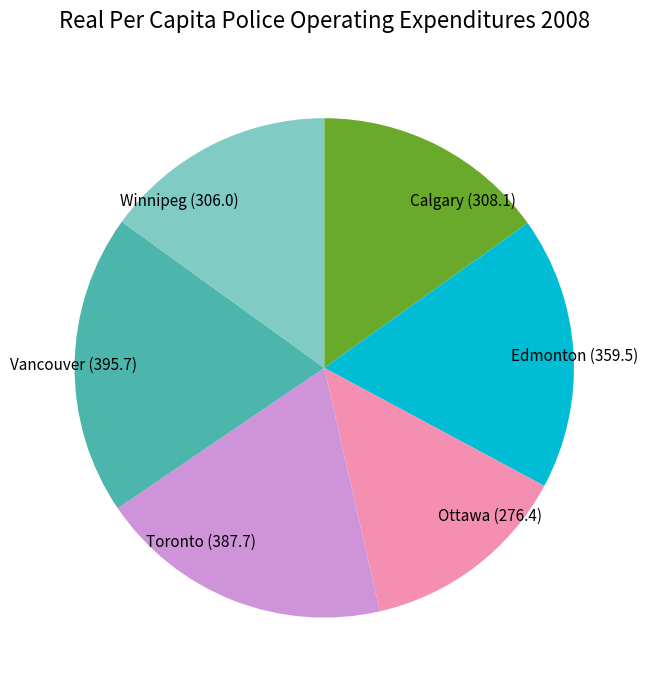

How many segments does this pie chart have?

6